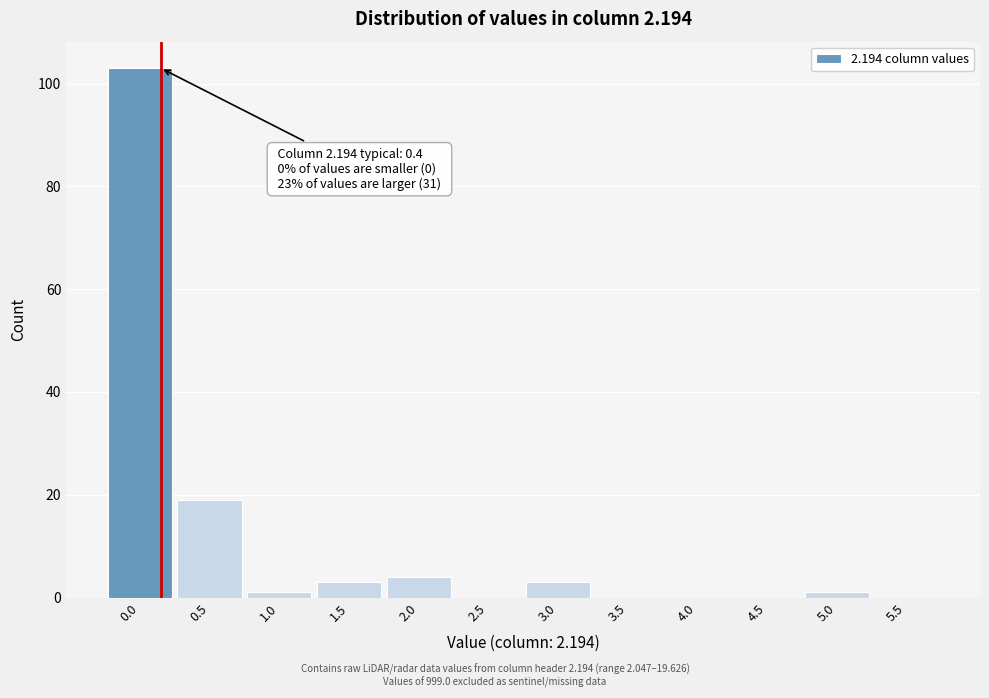

Reading right to left, transcribe all the data shown in this chart.

5.5=0	5.0=1	4.5=0	4.0=0	3.5=0	3.0=3	2.5=0	2.0=4	1.5=3	1.0=1	0.5=19	0.0=103